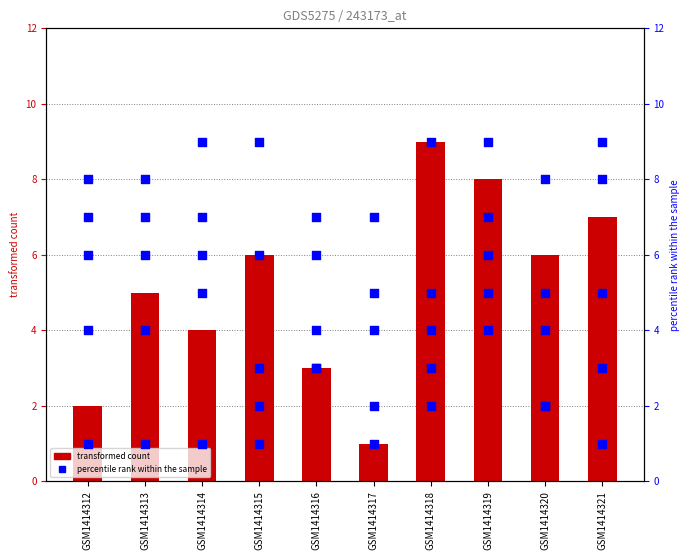

Is the value of col_6 at GSM1414321 greater than the value of col_8 at GSM1414314?

Yes